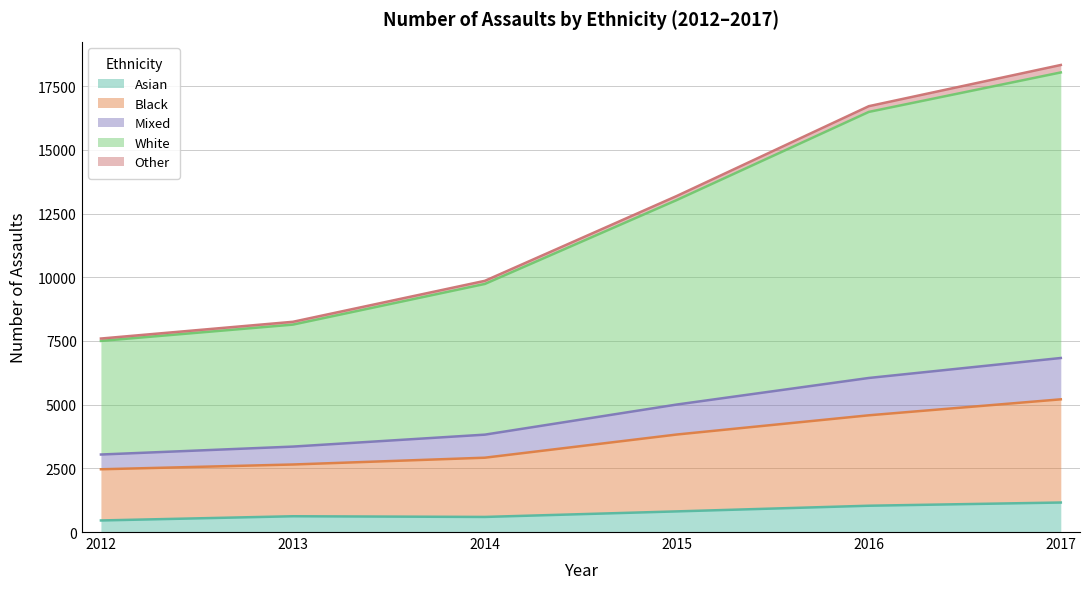

The value of Asian at 2014 is 285. True or false?

False